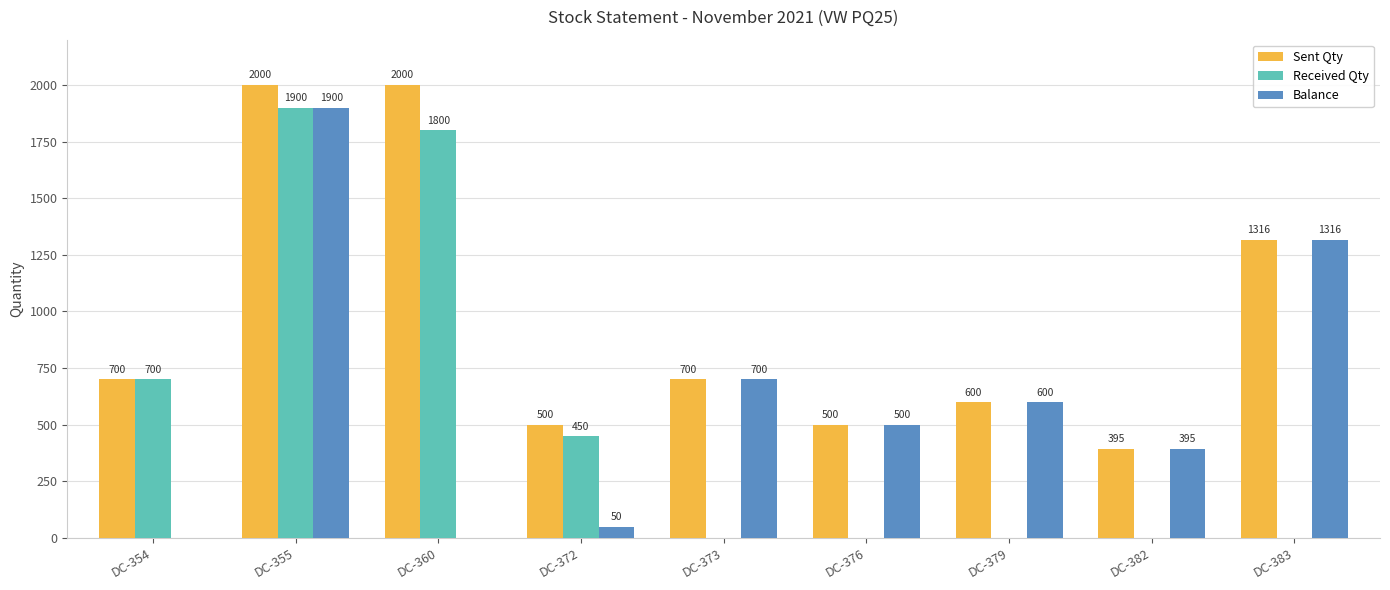

What is the sum of all Balance values?

5461